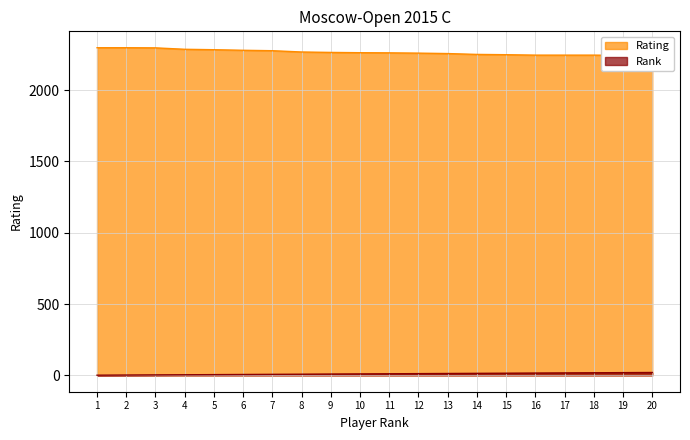

What is the difference between the highest and lowest values at 9?

2256